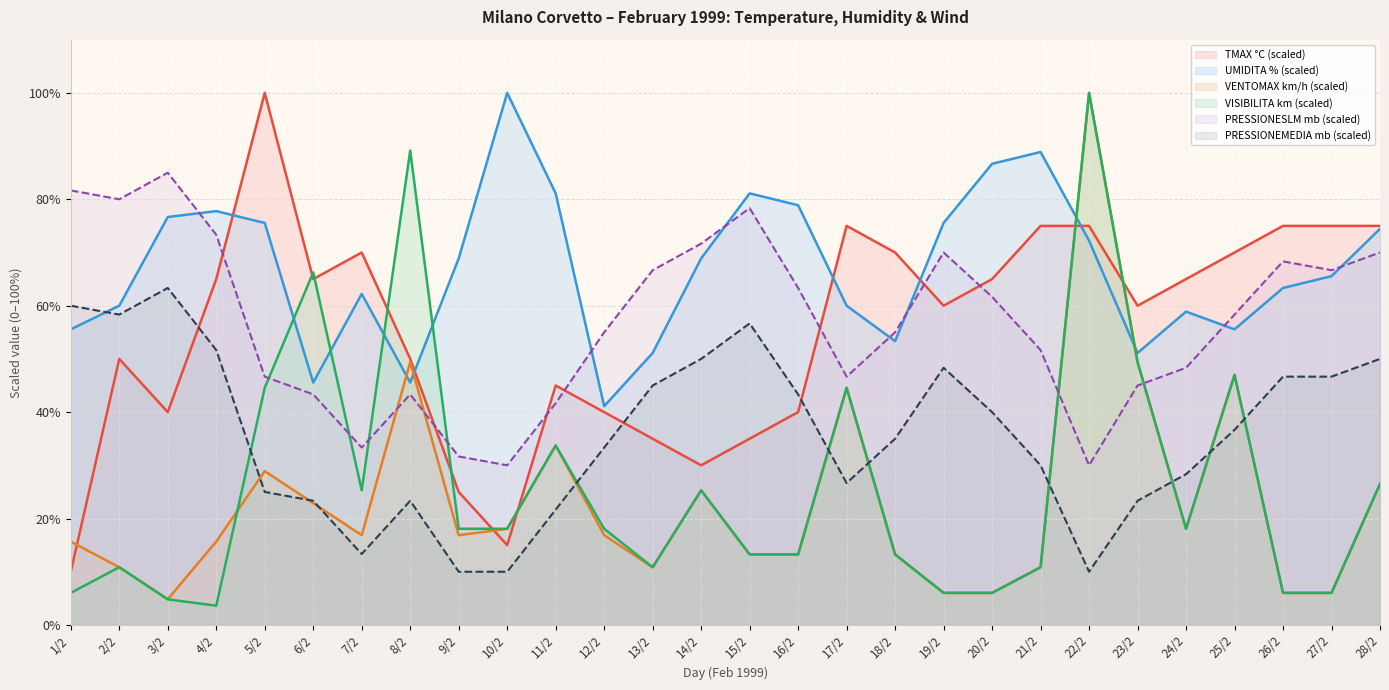

What is the sum of the TMAX °C values at 24/2 and 14/2?

95.0